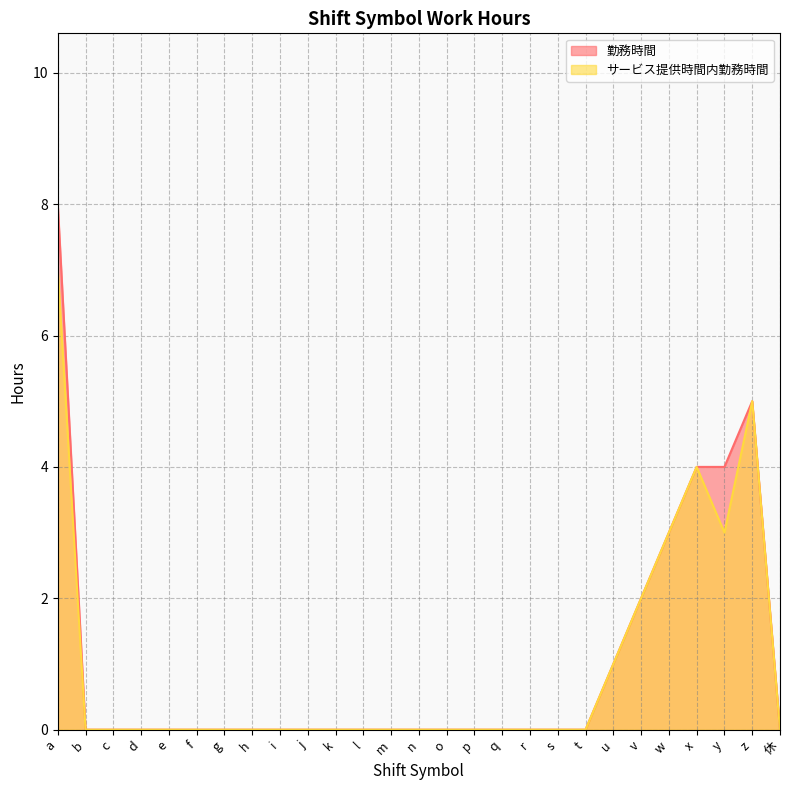

List the series in order of their overall mean, lowest first.

サービス提供時間内勤務時間, 勤務時間